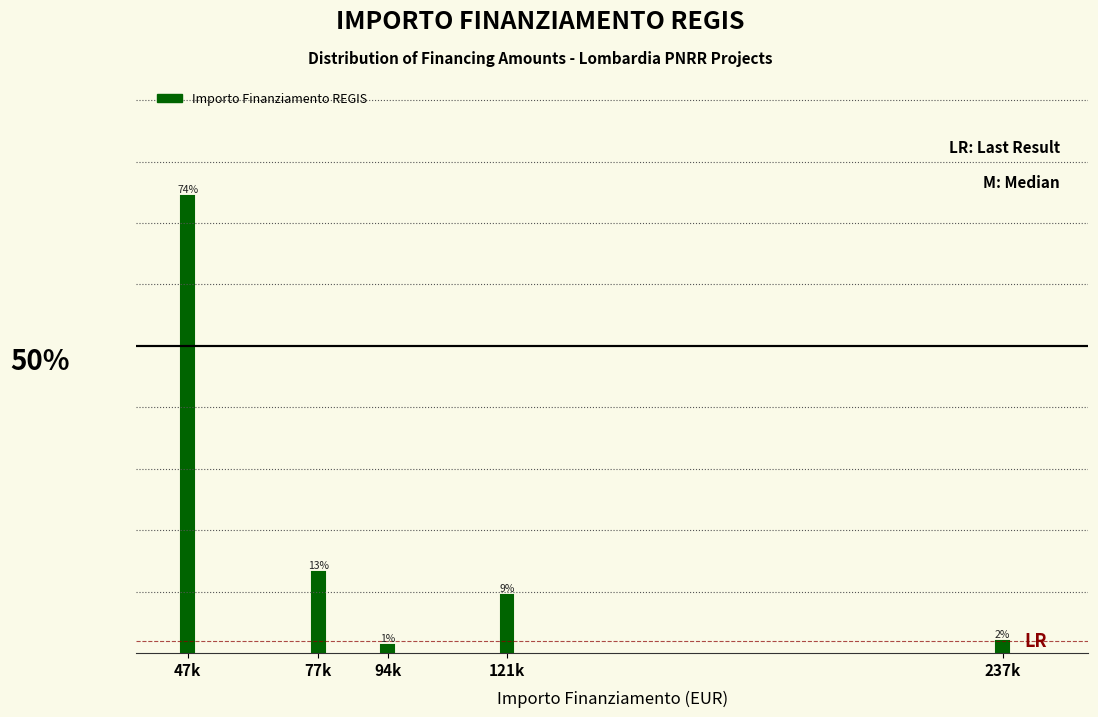

Does the chart contain any negative values?

No